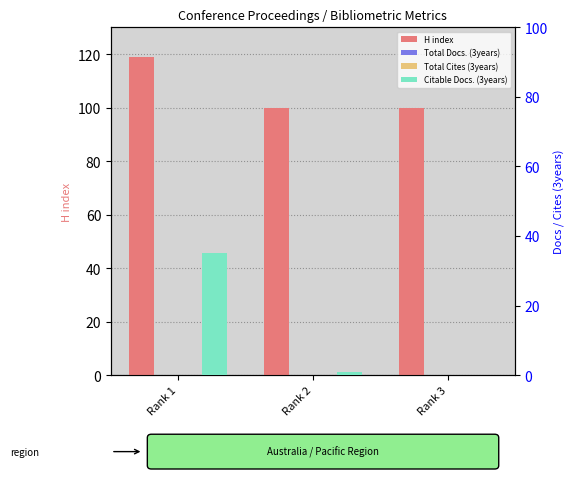

Which series has the largest range (max minus min)?

Citable Docs. (3years)